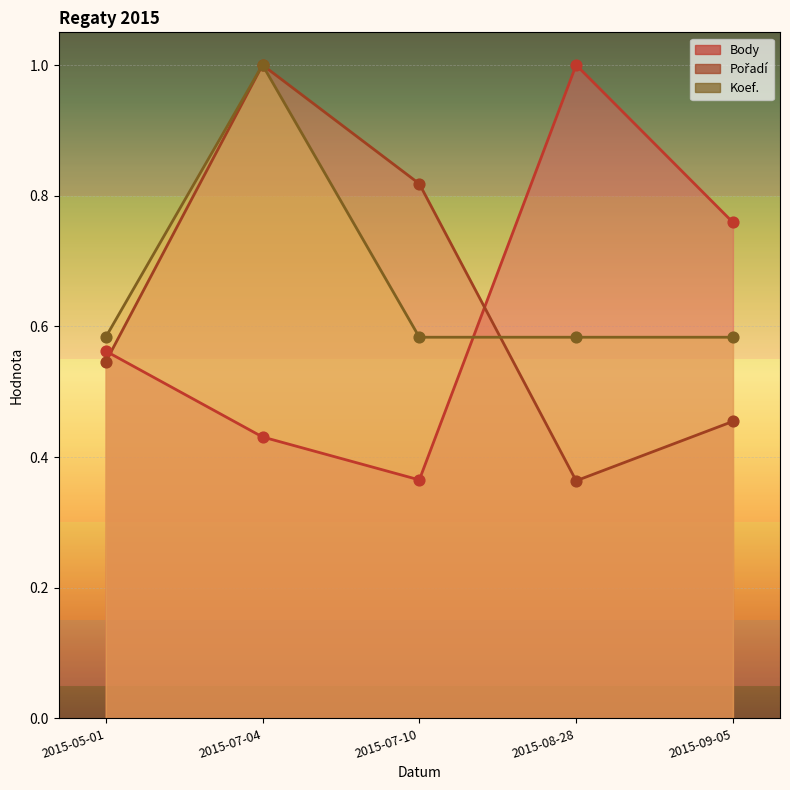

Which series has the largest Y range (max minus min)?

Pořadí